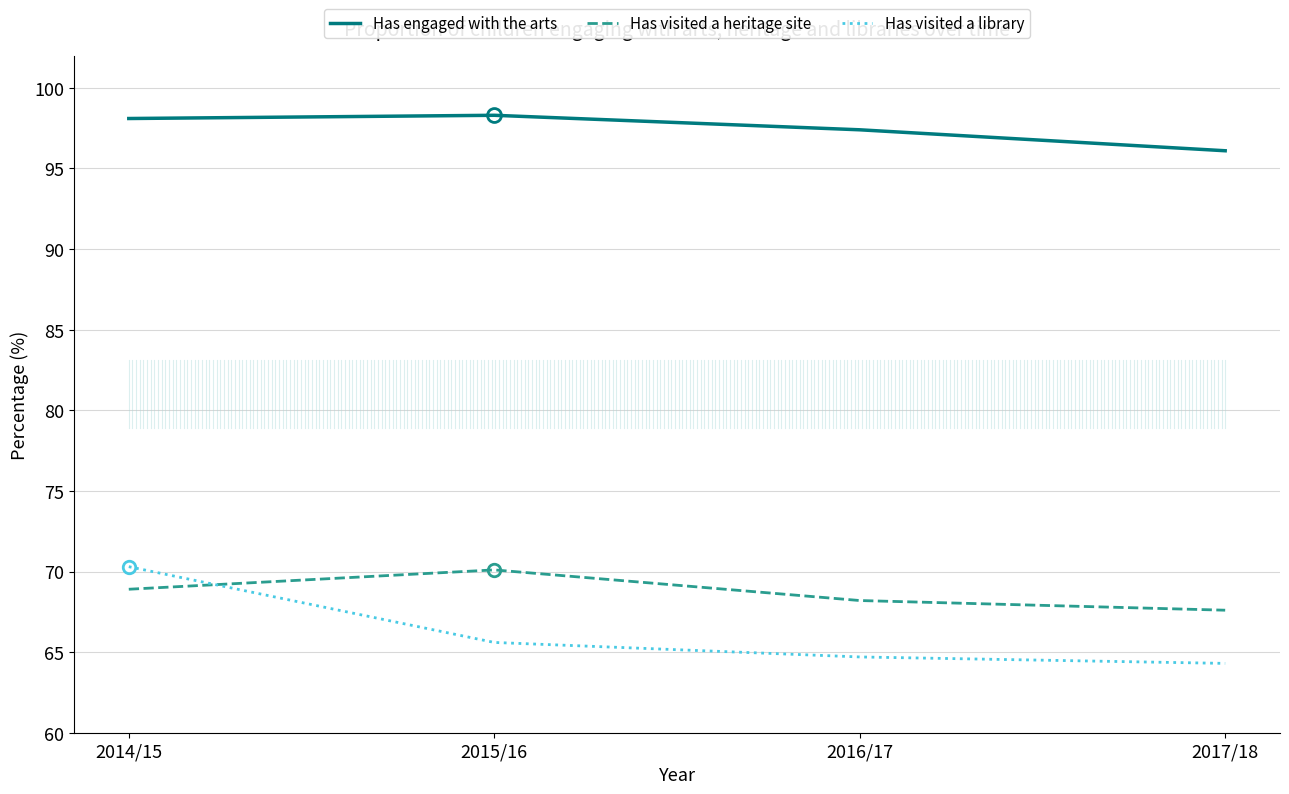

Which category has the highest value in the Has visited a library series?

2014/15